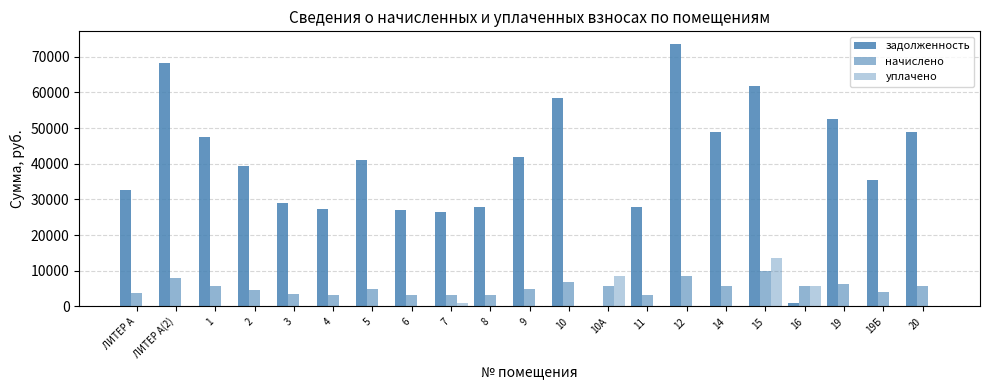

How many categories are shown in the chart?

21